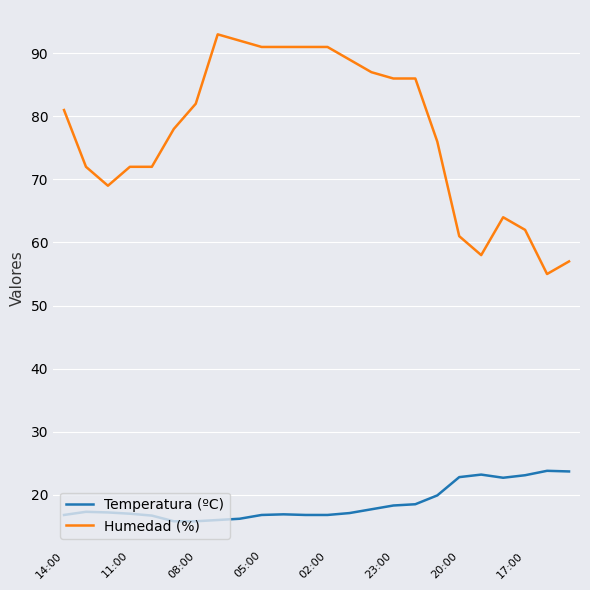

True or false: Humedad (%) and Temperatura (ºC) cross at least once.

False